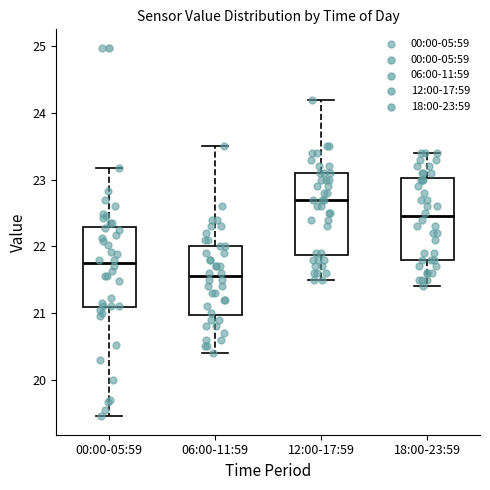

Where does the upper whisker of the box for 06:00-11:59 end on the y-axis? The values are not printed on the chart, so give them approximately, as read against the axis.

23.5